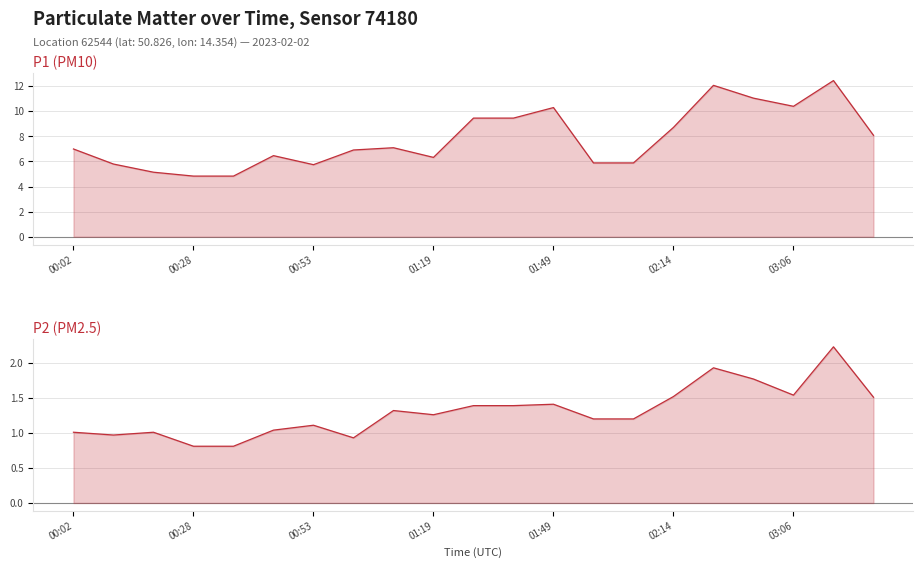

Which has a higher value, 12 or 14?

12